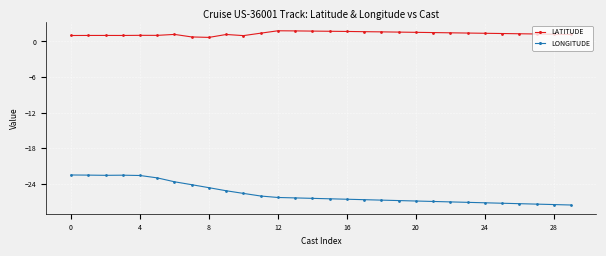

List the series in order of their peak value, lowest first.

LONGITUDE, LATITUDE